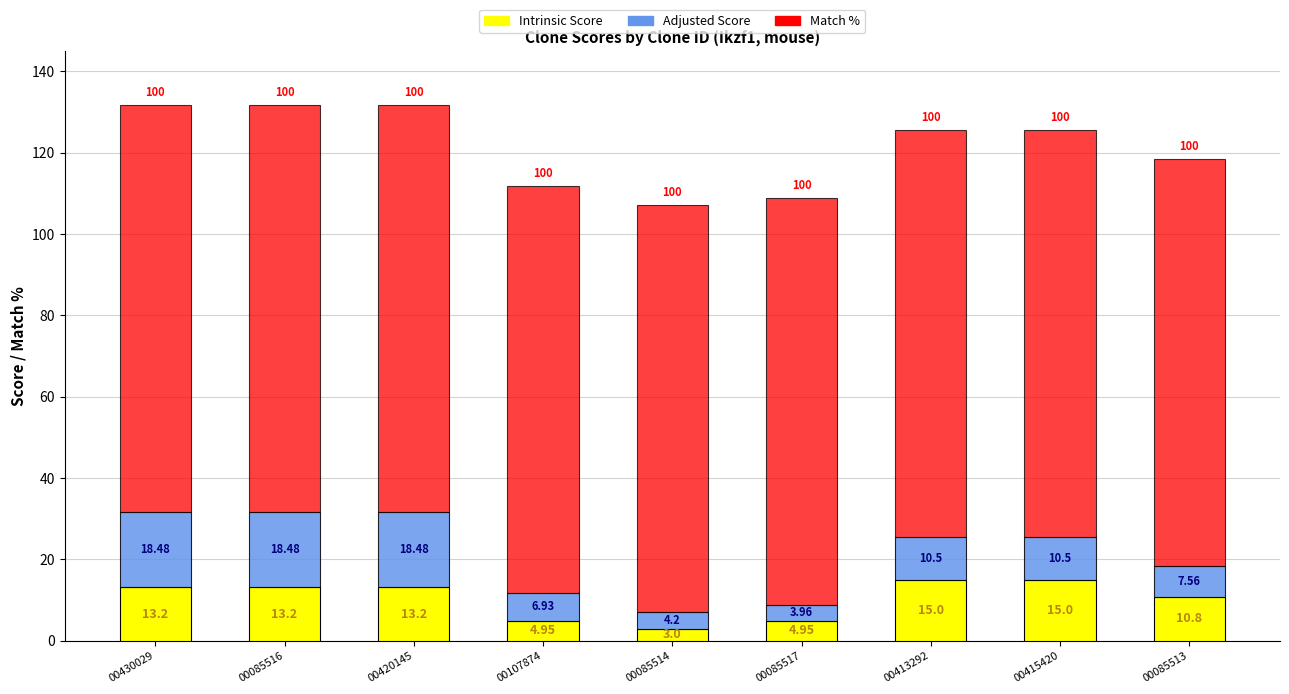

What is the average value of the Intrinsic Score series?

10.4